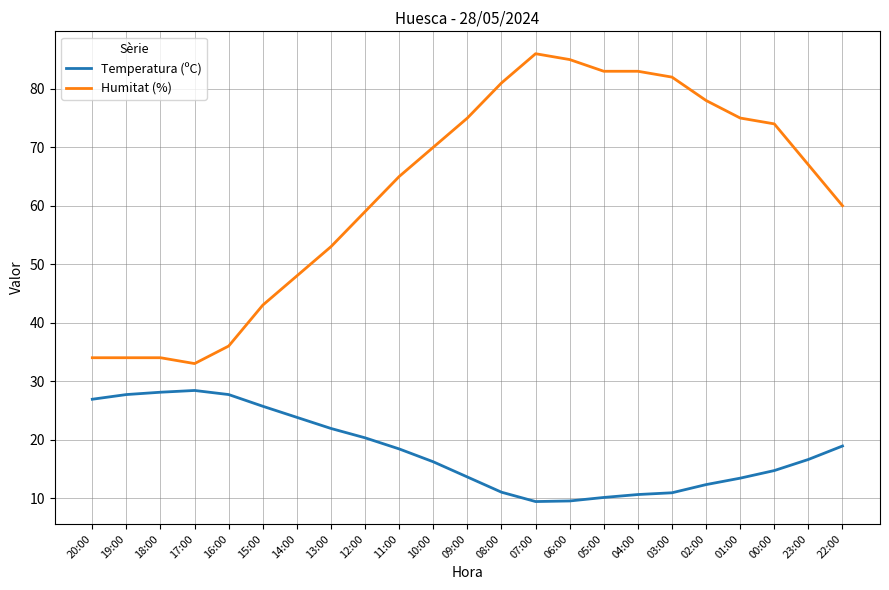

What is the minimum value for Temperatura (ºC)?

9.4